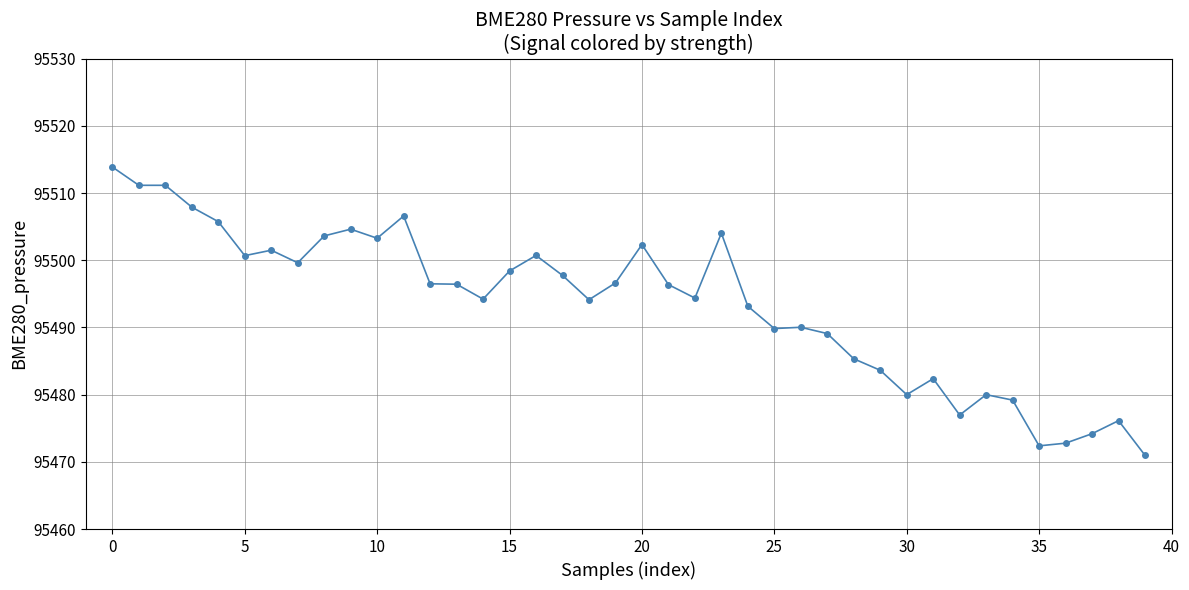

What is the minimum value shown in the chart?

95471.0